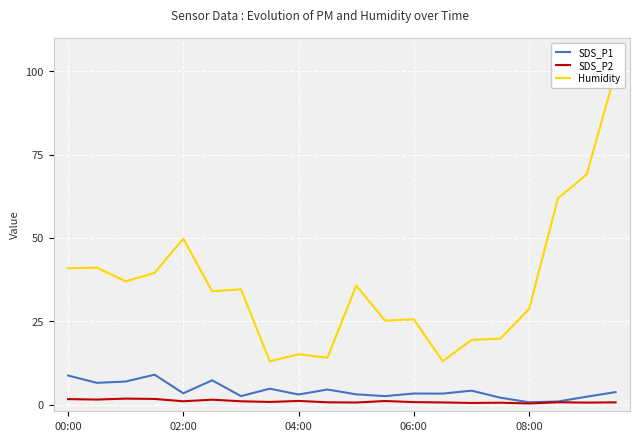

True or false: SDS_P1 has more than 0 points higher than both neighbors.

True